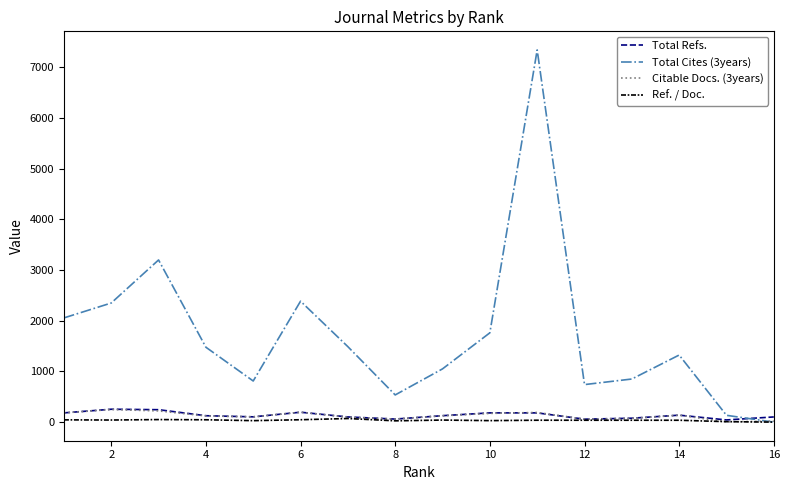

Which series has the widest spread of values?

Total Cites (3years)